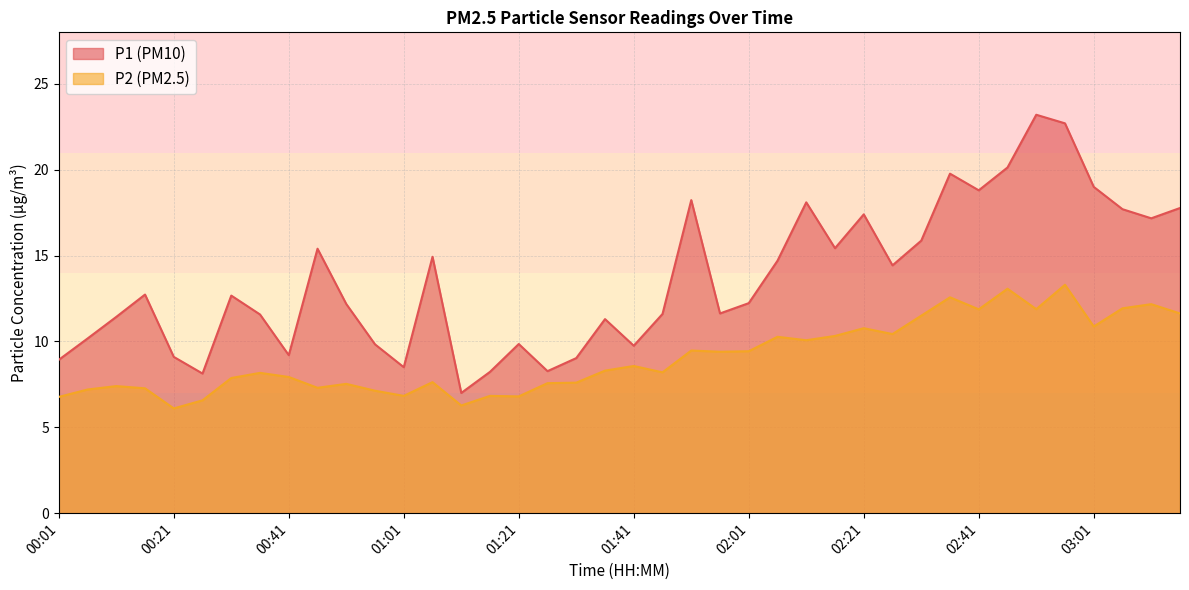

At which label is P1 closest to 15?

01:06